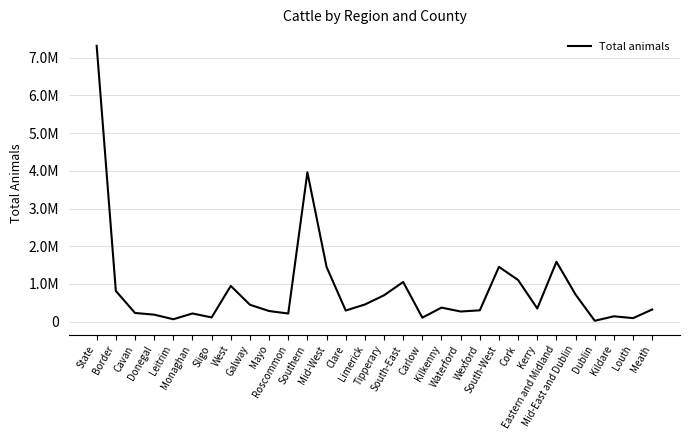

What is the difference between the maximum and minimum values?

7289839